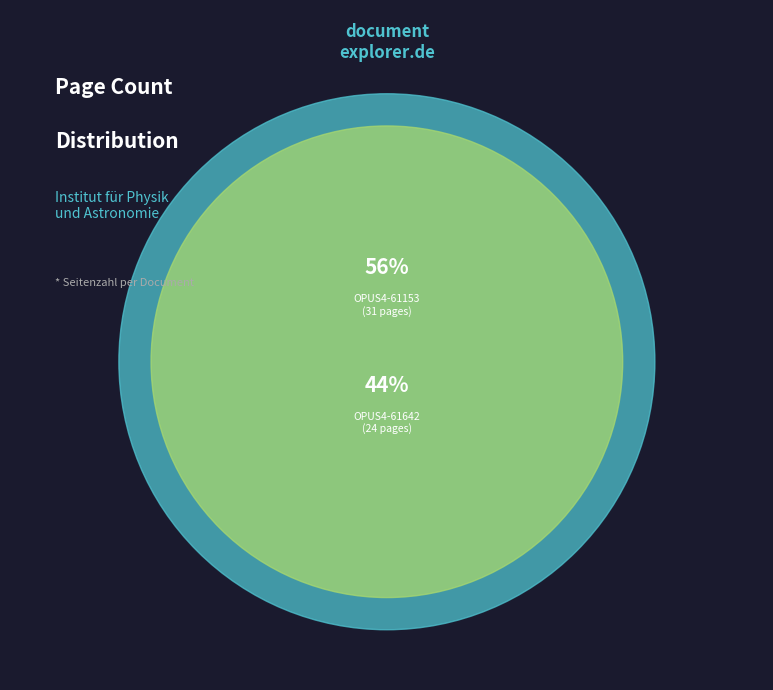

True or false: OPUS4-61153 accounts for 67% of the total.

False